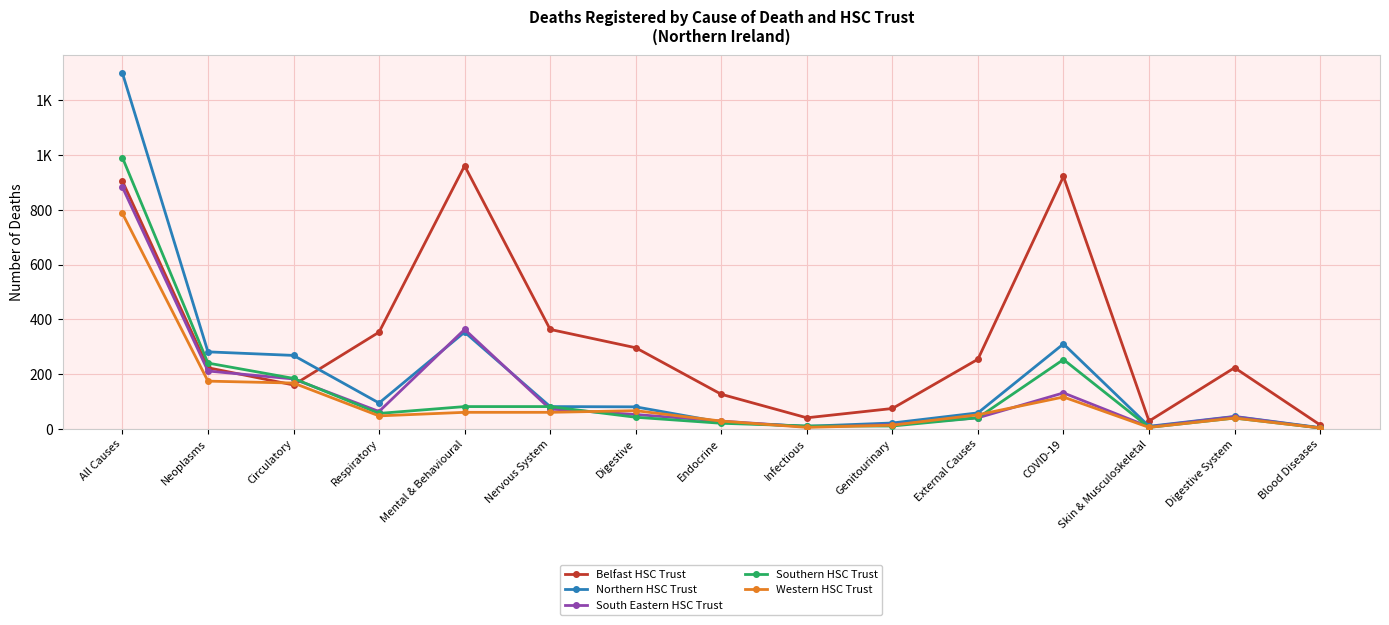

What are all the series names shown in the legend?

Belfast HSC Trust, Northern HSC Trust, South Eastern HSC Trust, Southern HSC Trust, Western HSC Trust